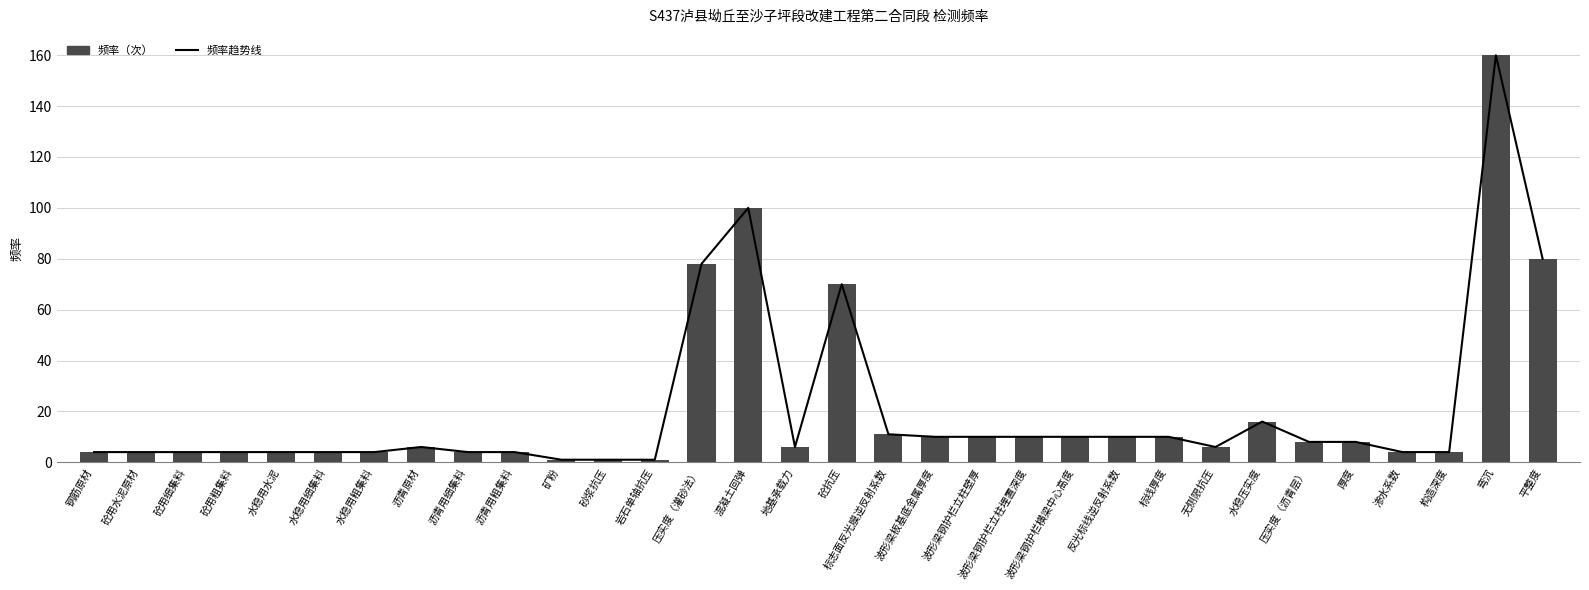

How many values in the 频率 series exceed 6?

15